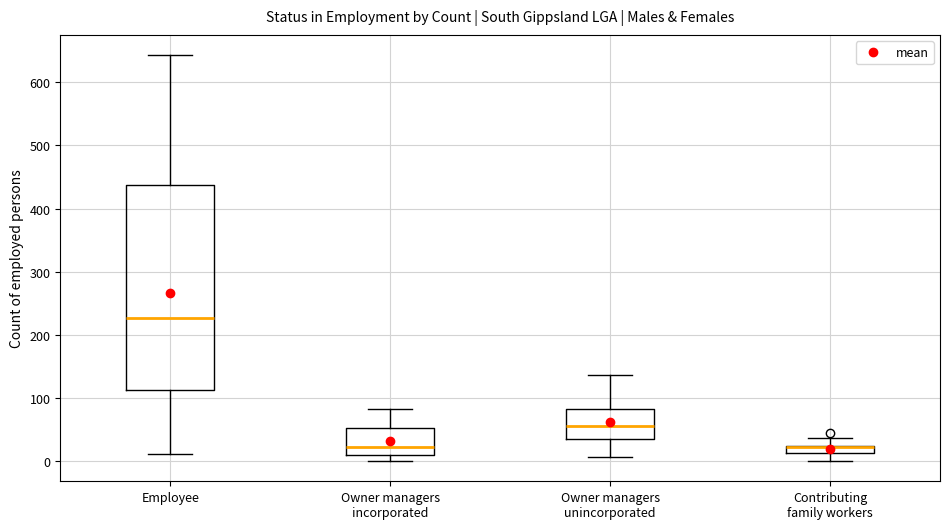

Where is the lower edge of the box for Contributing family workers on the y-axis? The values are not printed on the chart, so give them approximately, as read against the axis.

10